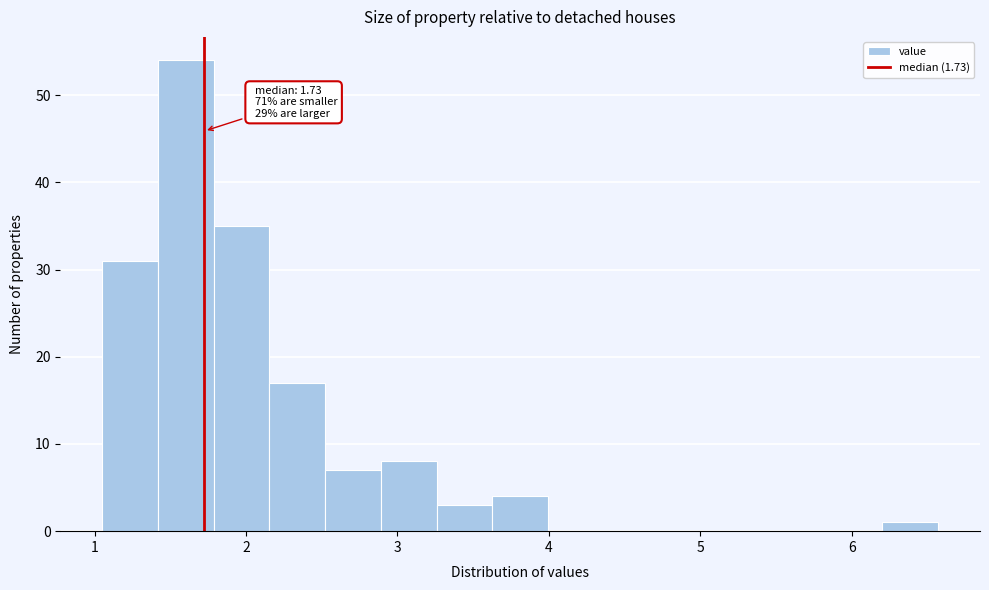

Read against the x-axis, roughly where is the centre of the tallest bar?

1.6